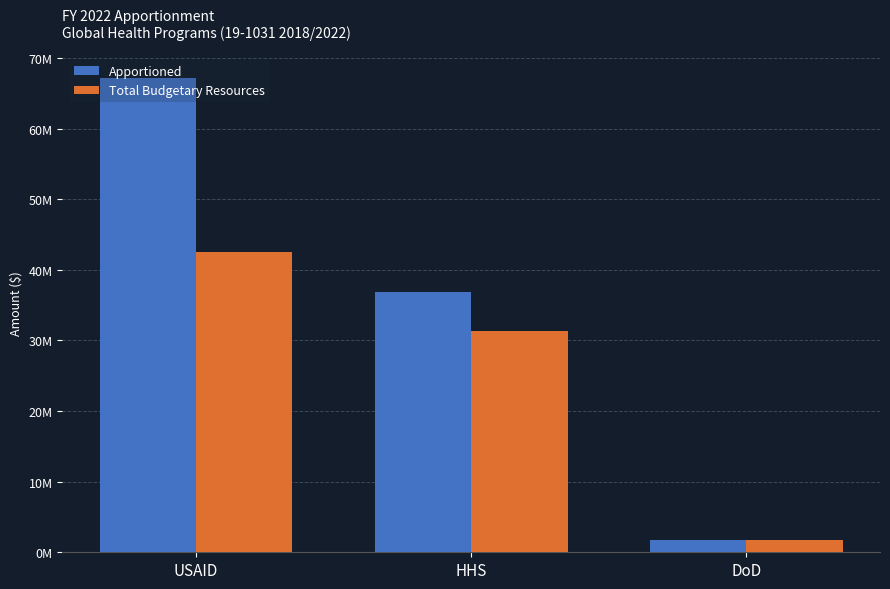

Are the bars grouped side by side (vs. stacked)?

Yes